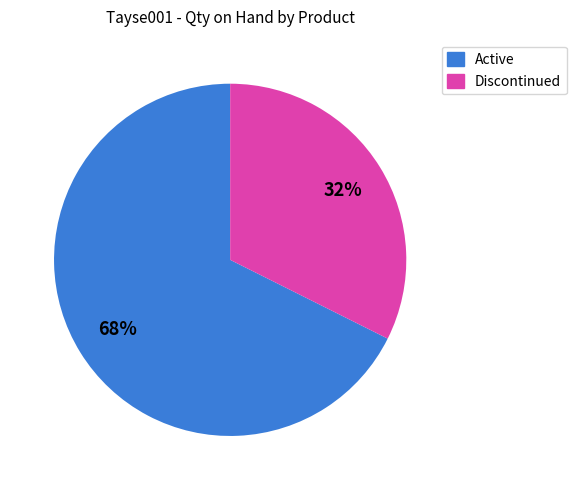

To the nearest percent, what is the average slice percentage?

50%